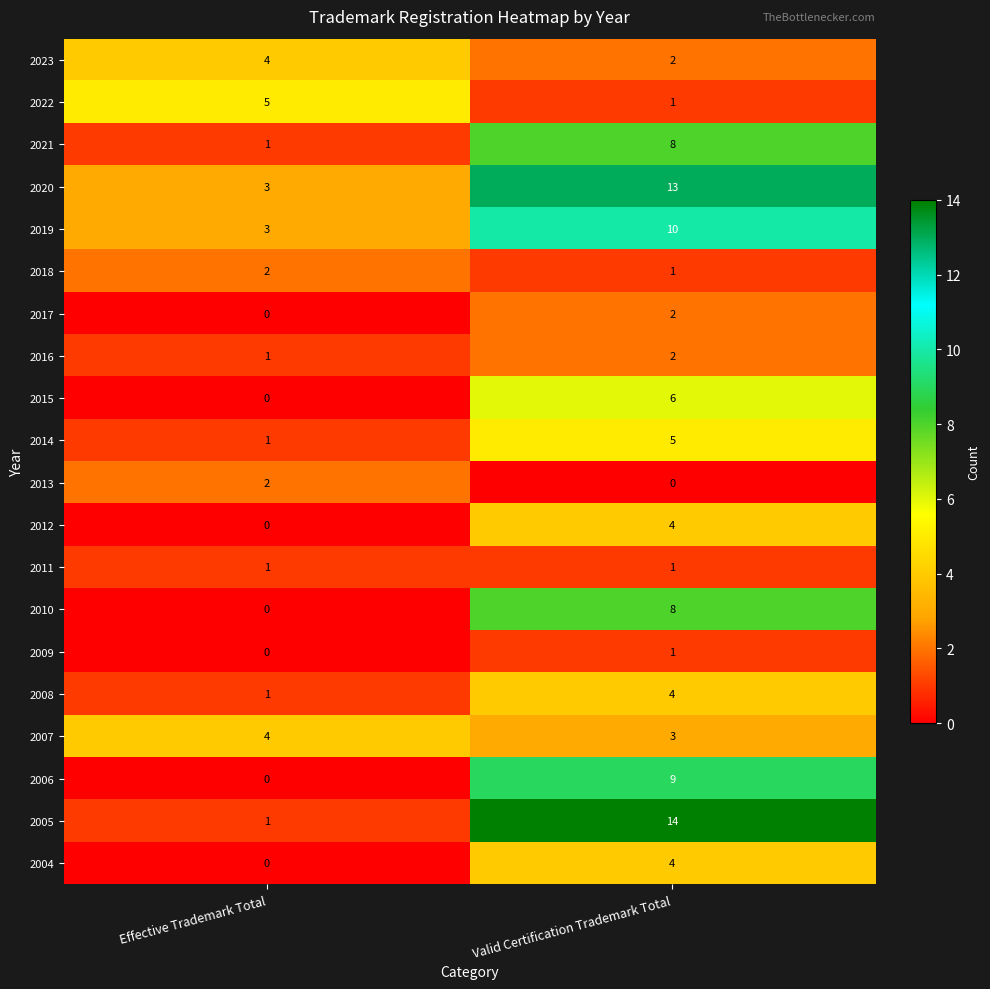

How many categories are shown in the chart?

2